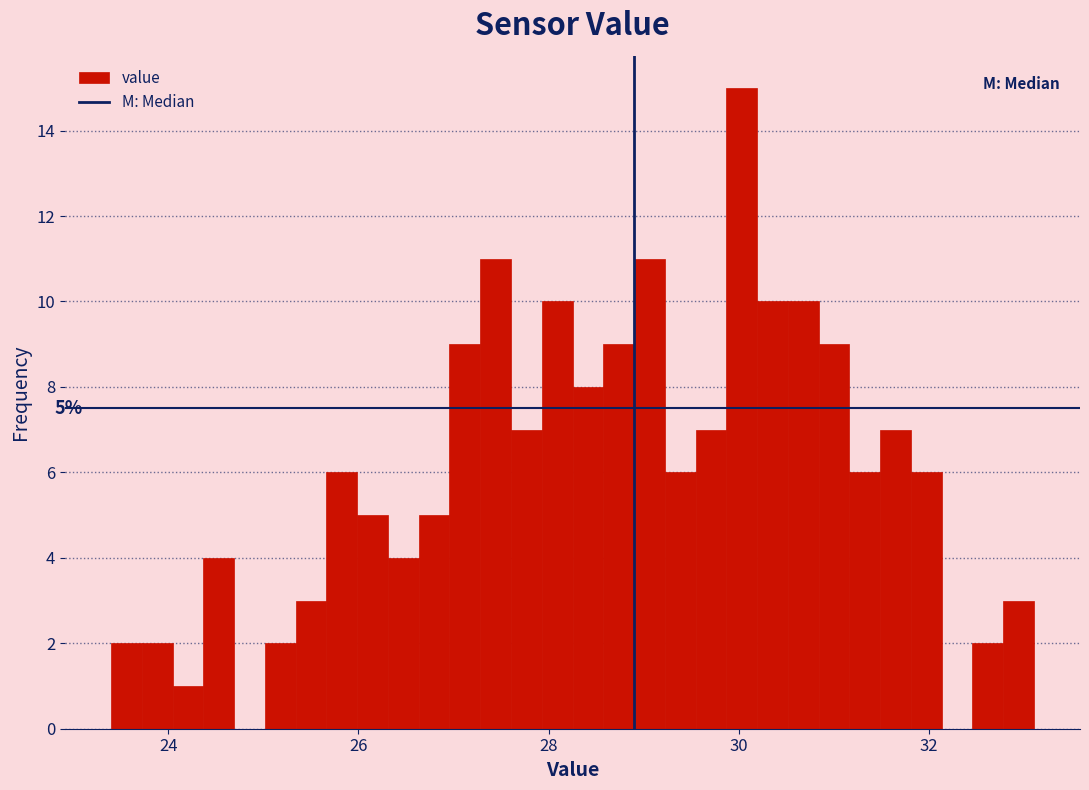

Around what value on the x-axis is the tallest bar? Give the approximate position of its centre, as read against the axis.

30.0